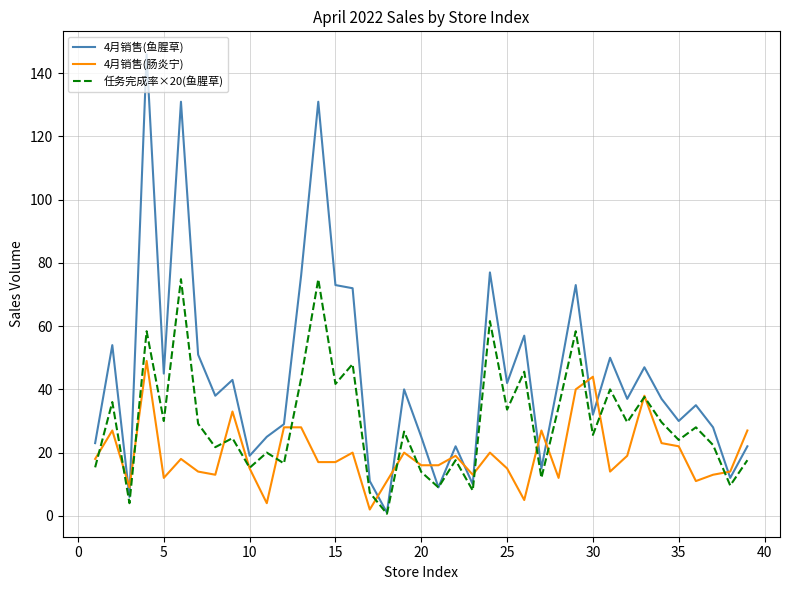

What is the maximum value for 任务完成率×20(鱼腥草)?

74.9